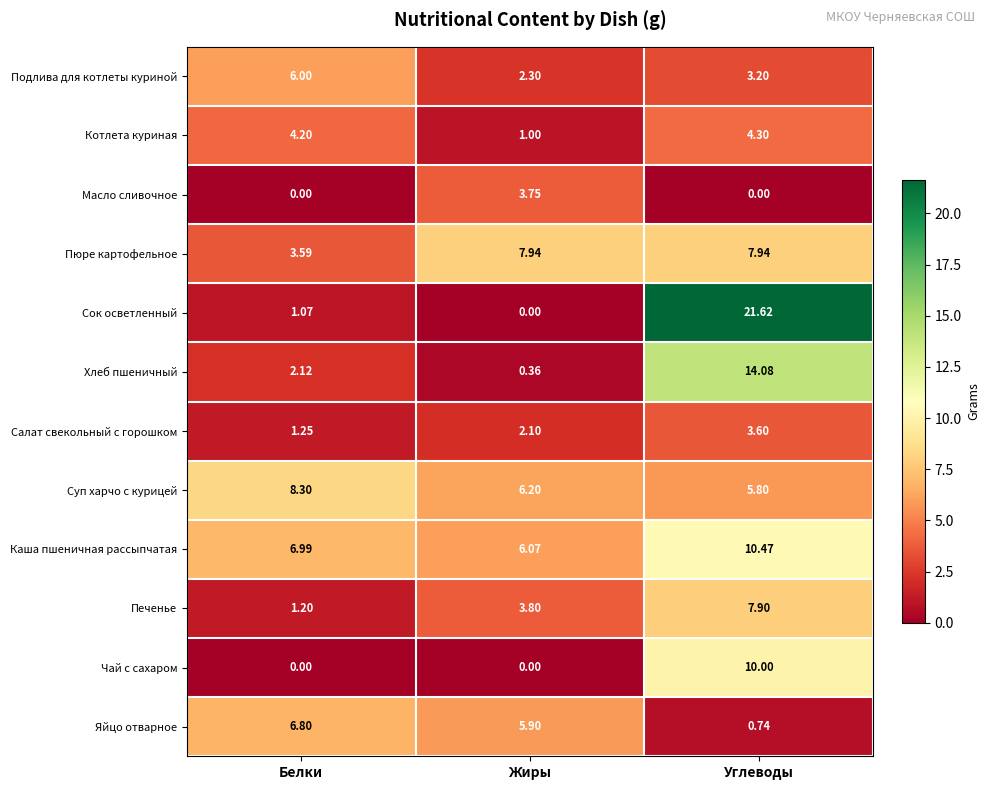

What is the difference between the highest and lowest values at Белки?

8.3